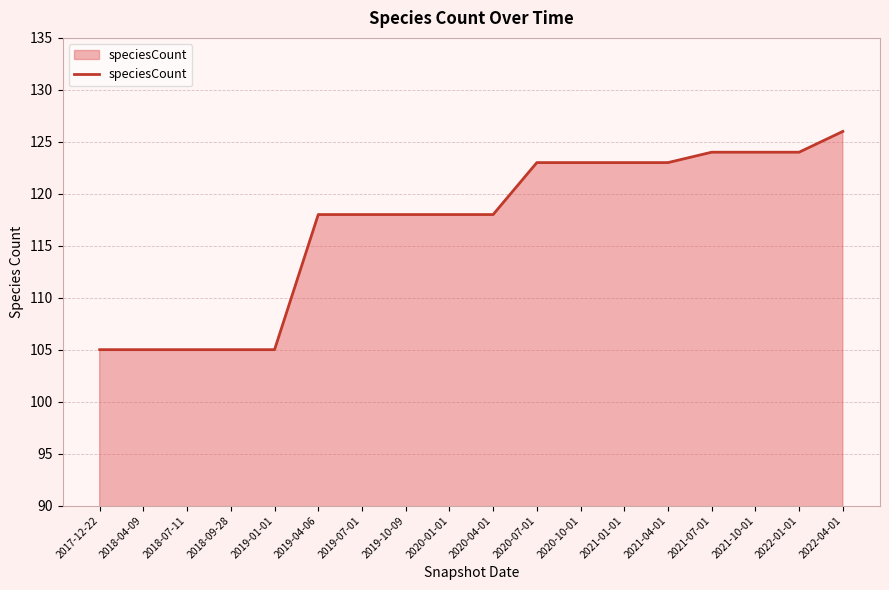

What position from the left is 2019-10-09?

8